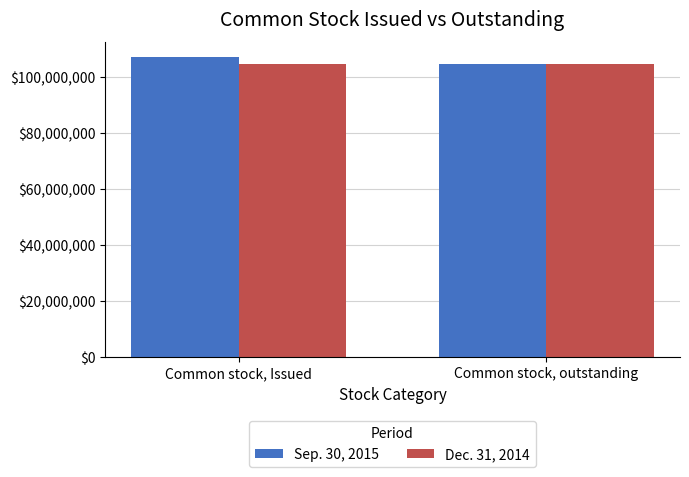

Reading left to right, list all the values displayed in this chart.

Sep. 30, 2015: 107228612	104728612
Dec. 31, 2014: 104728612	104728612